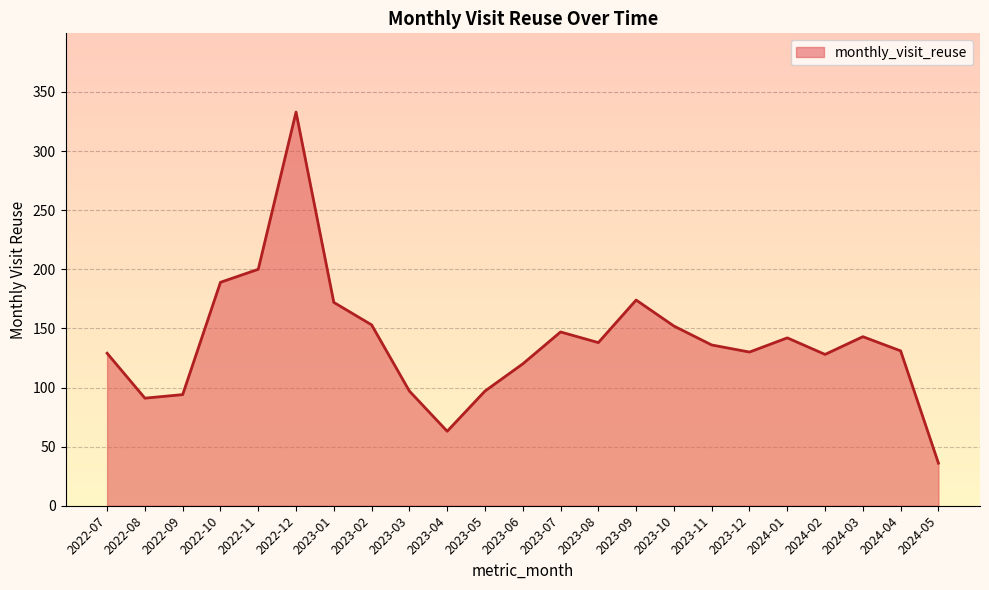

Count the number of data series in this chart.

1